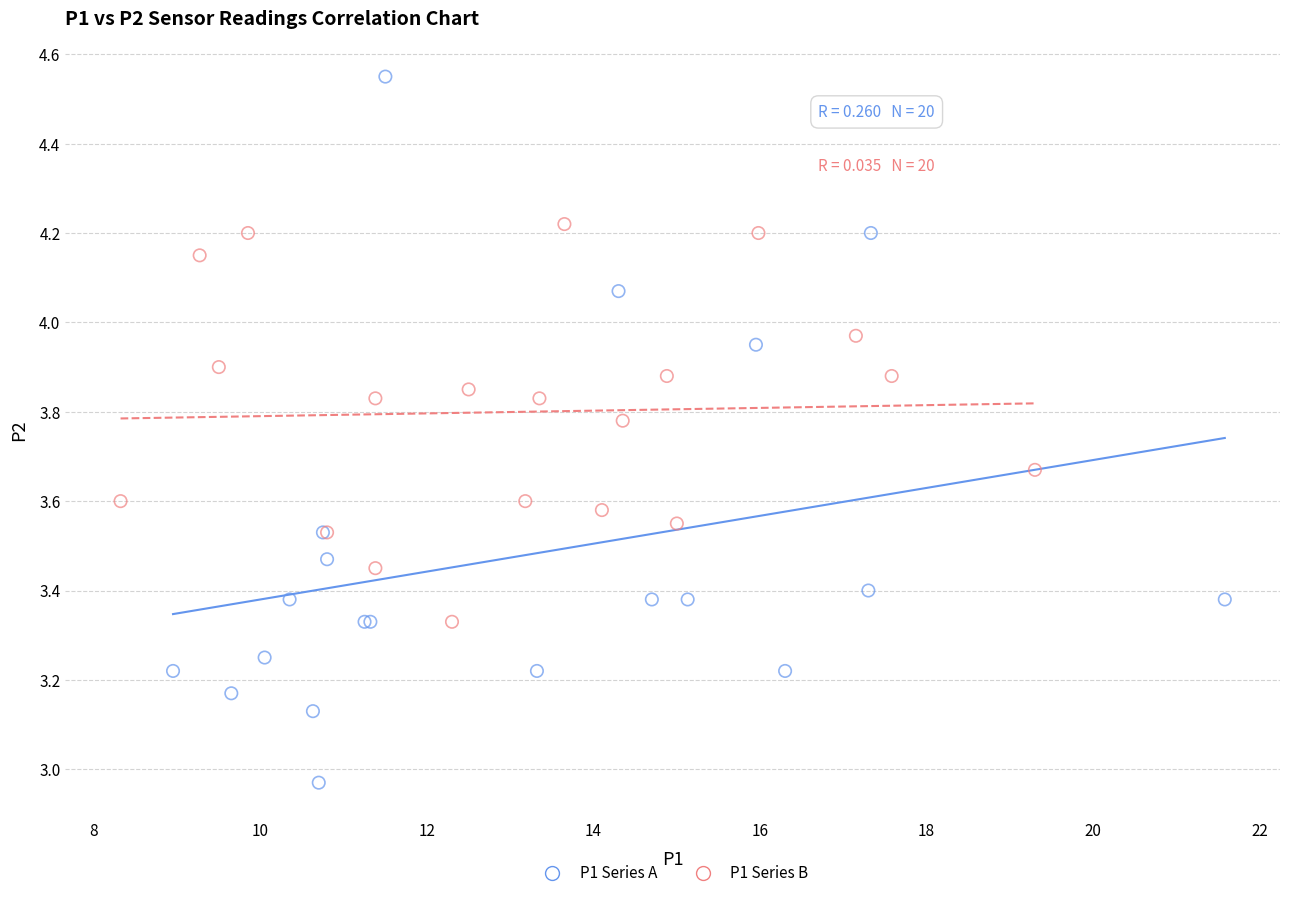

Which series reaches the maximum Y coordinate?

P1 Series A